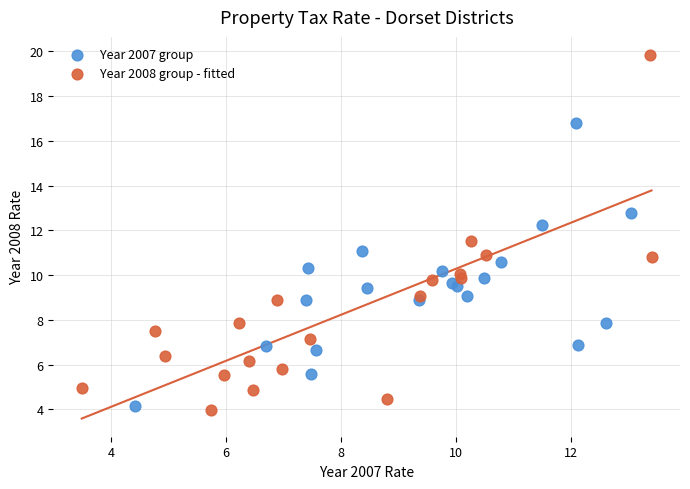

Which series reaches the maximum Y coordinate?

Year 2008 group - fitted